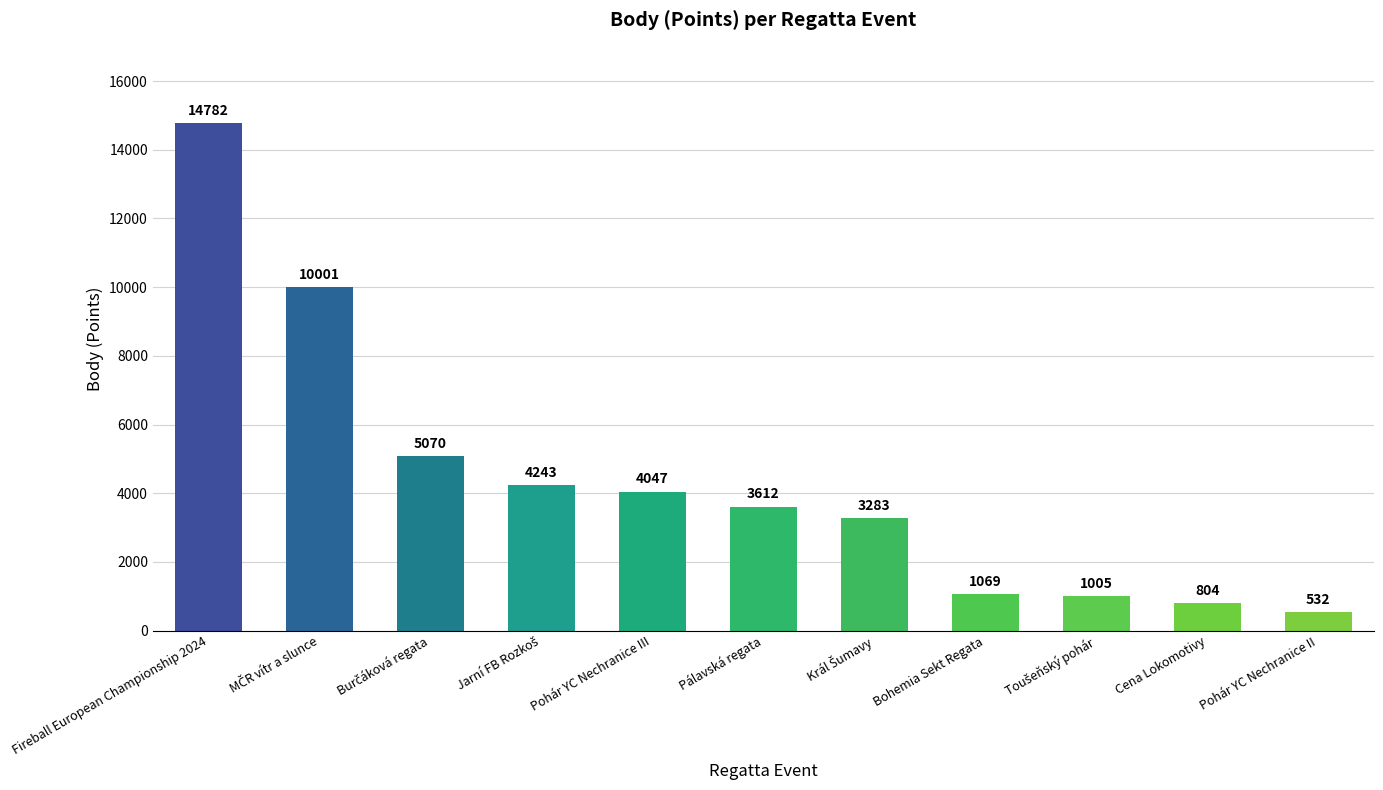

True or false: the data shows 5826 at Pálavská regata.

False